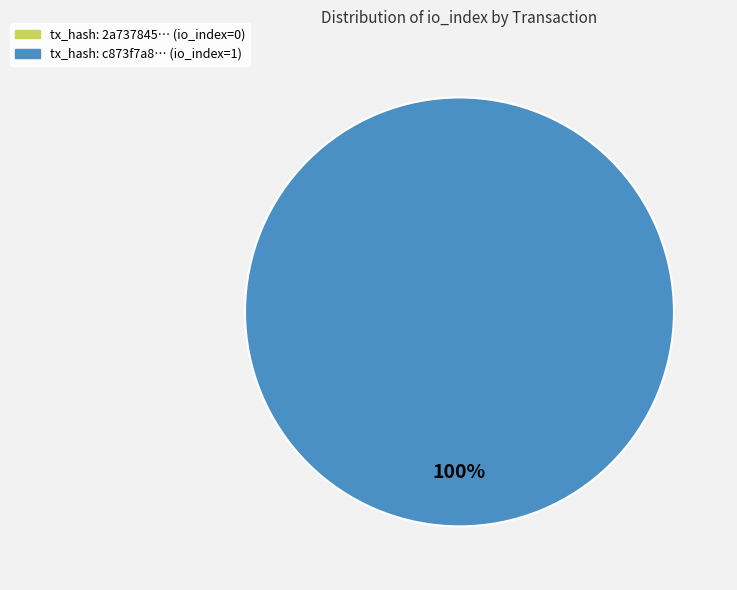

What is the change in value from tx_hash_0 (io_index=0) to tx_hash_1 (io_index=1)?

+1